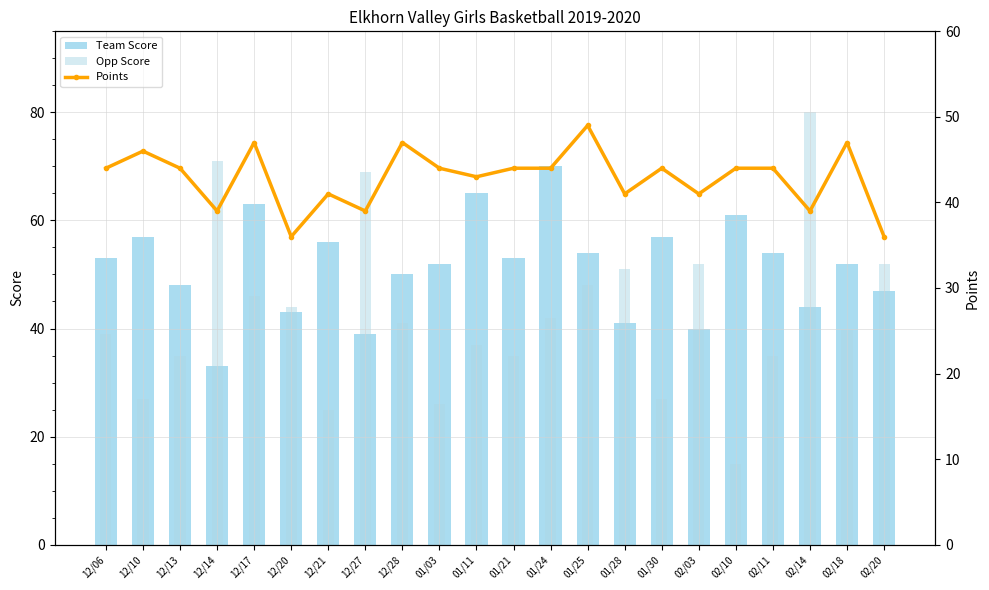

At which category does the chart reach its minimum across all series?

02/10